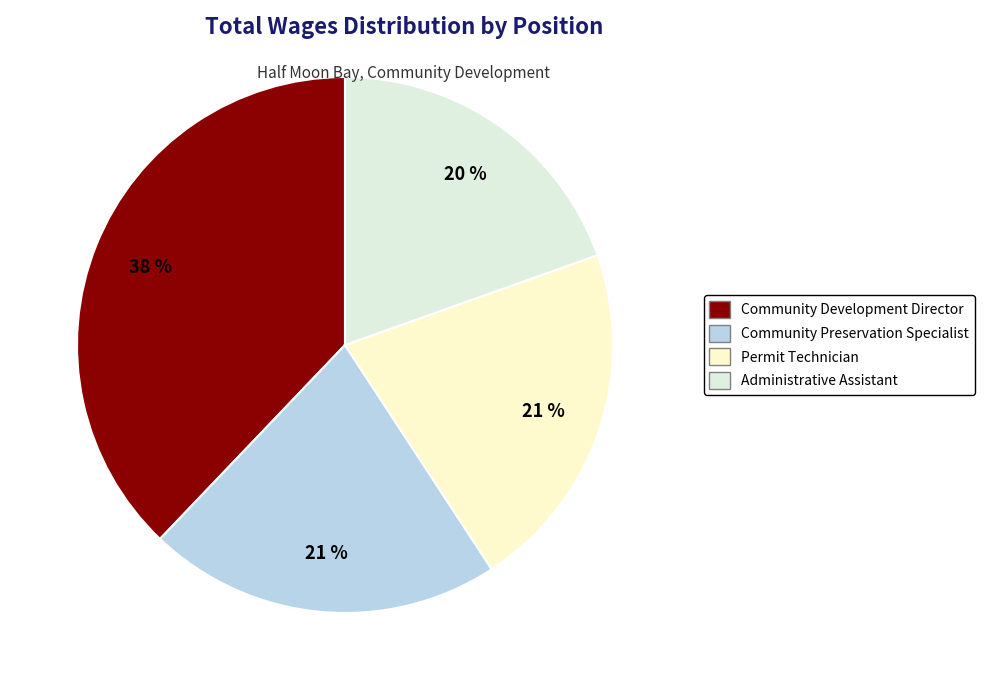

To the nearest percent, what percentage of the pie is Community Development Director?

38%